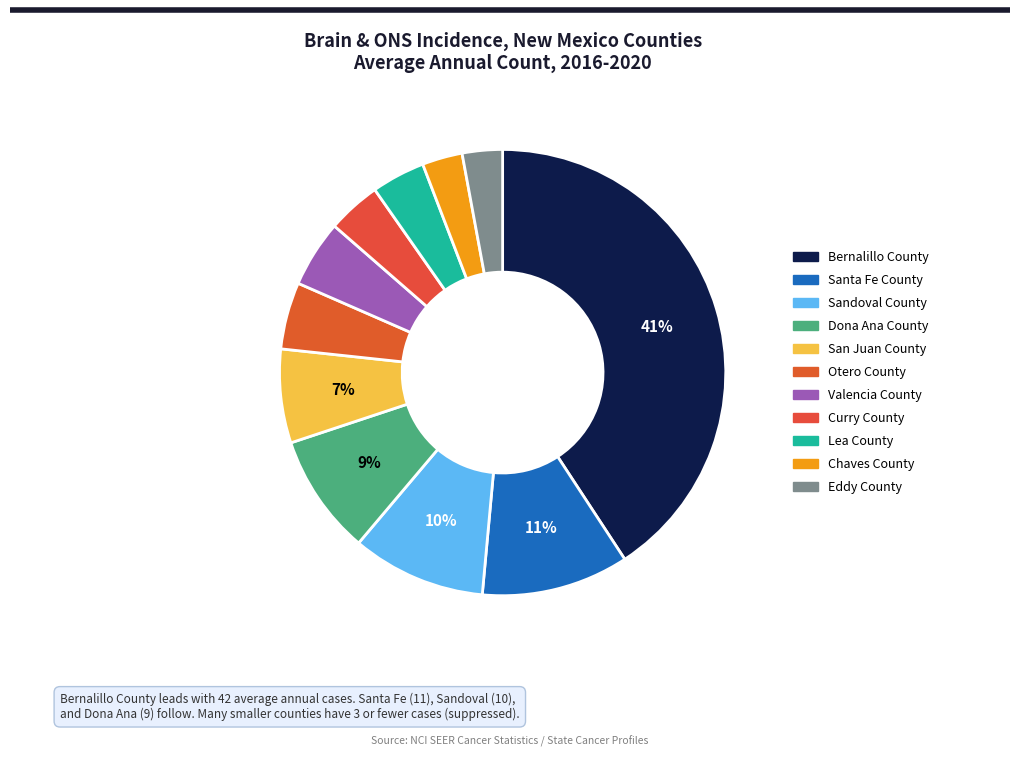

True or false: Lea County accounts for 4% of the total.

True